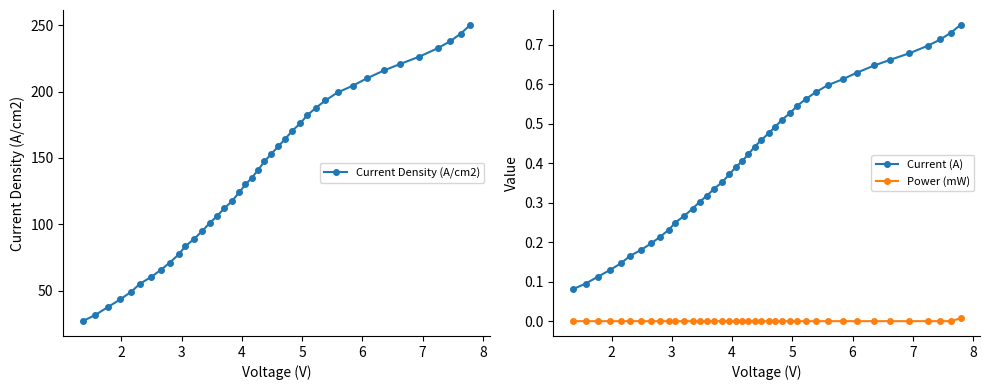

True or false: Current Density (A/cm2) has more than 2 points higher than both neighbors.

False